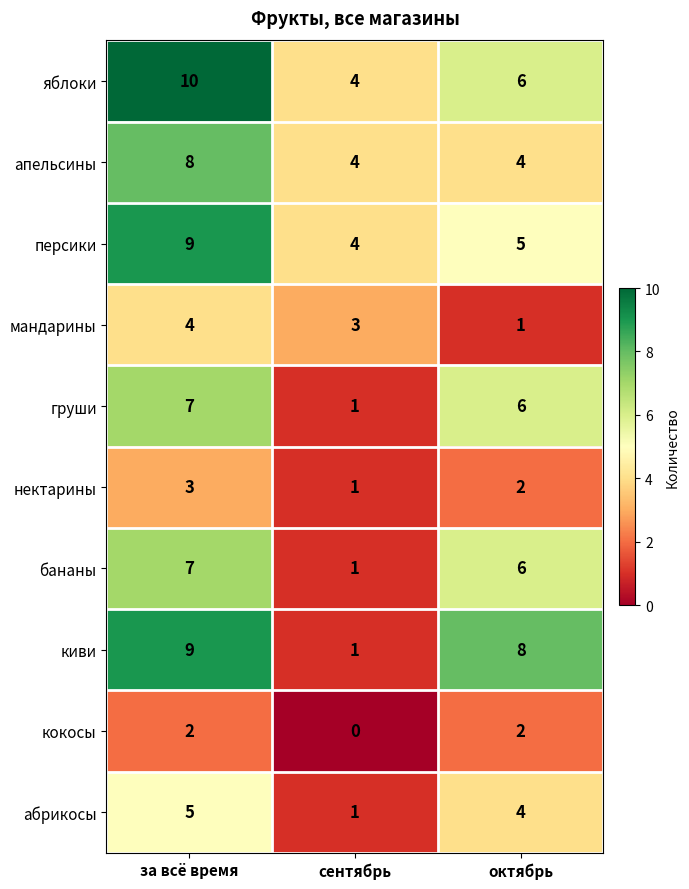

What is the maximum value shown in the chart?

10